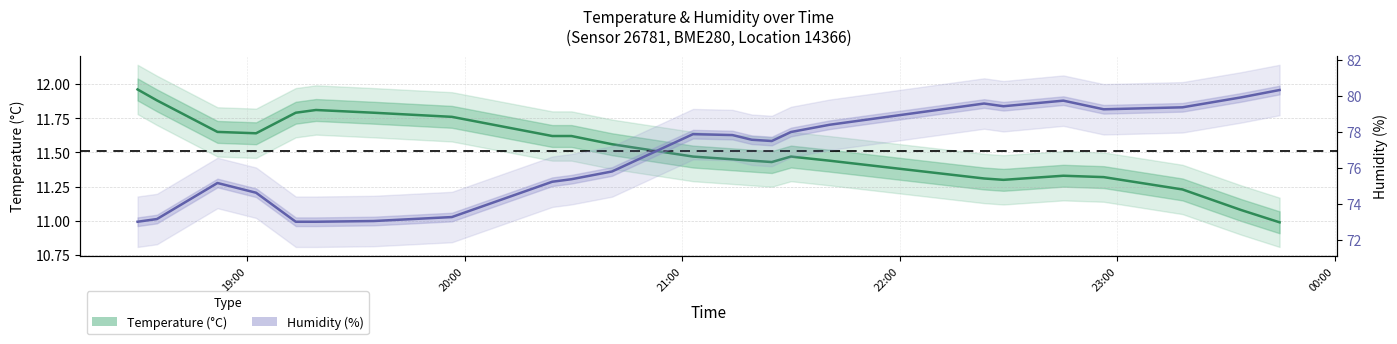

Does the chart display data point markers on the line(s)?

No